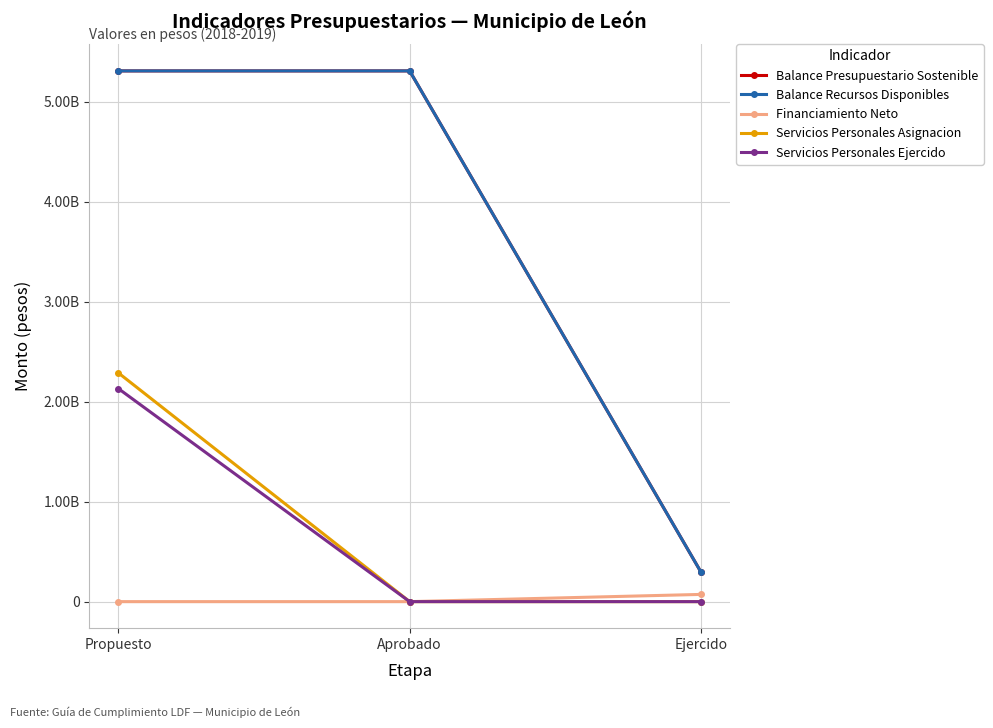

Is this an area chart (filled region under the line)?

No